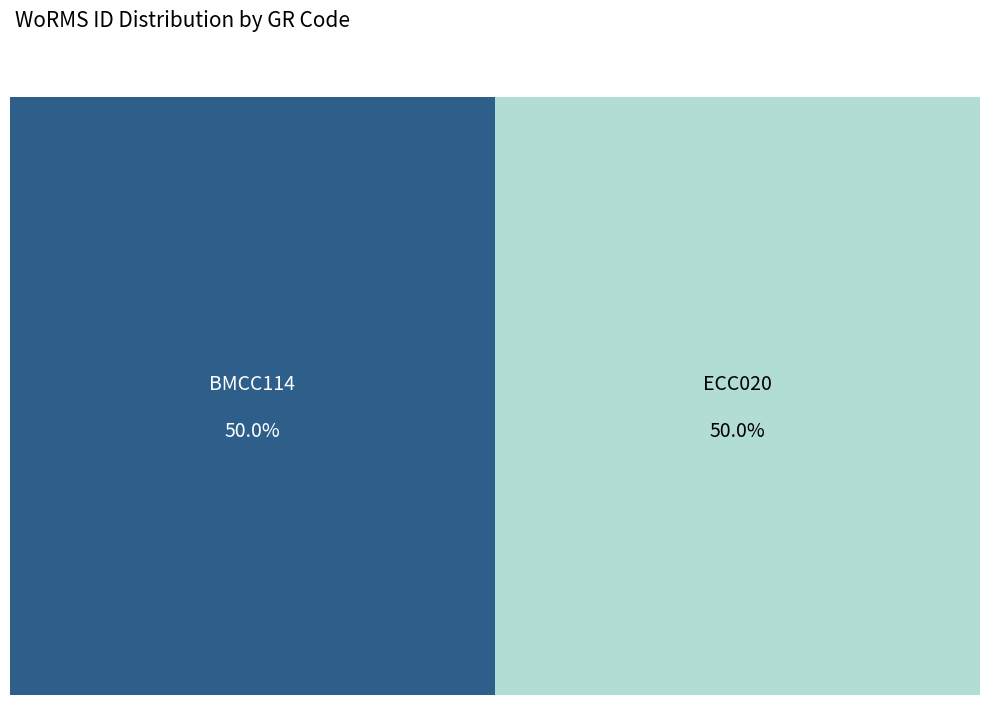

What is the majority slice?

ECC020